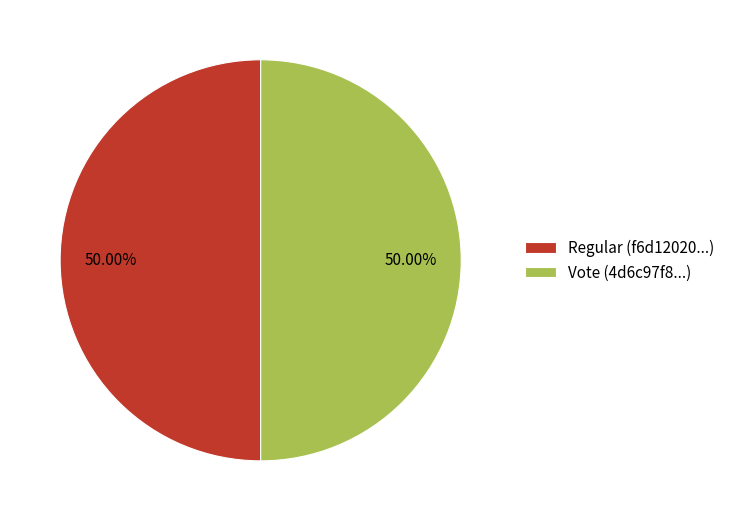

How much of the chart is everything except Regular?

50.0%